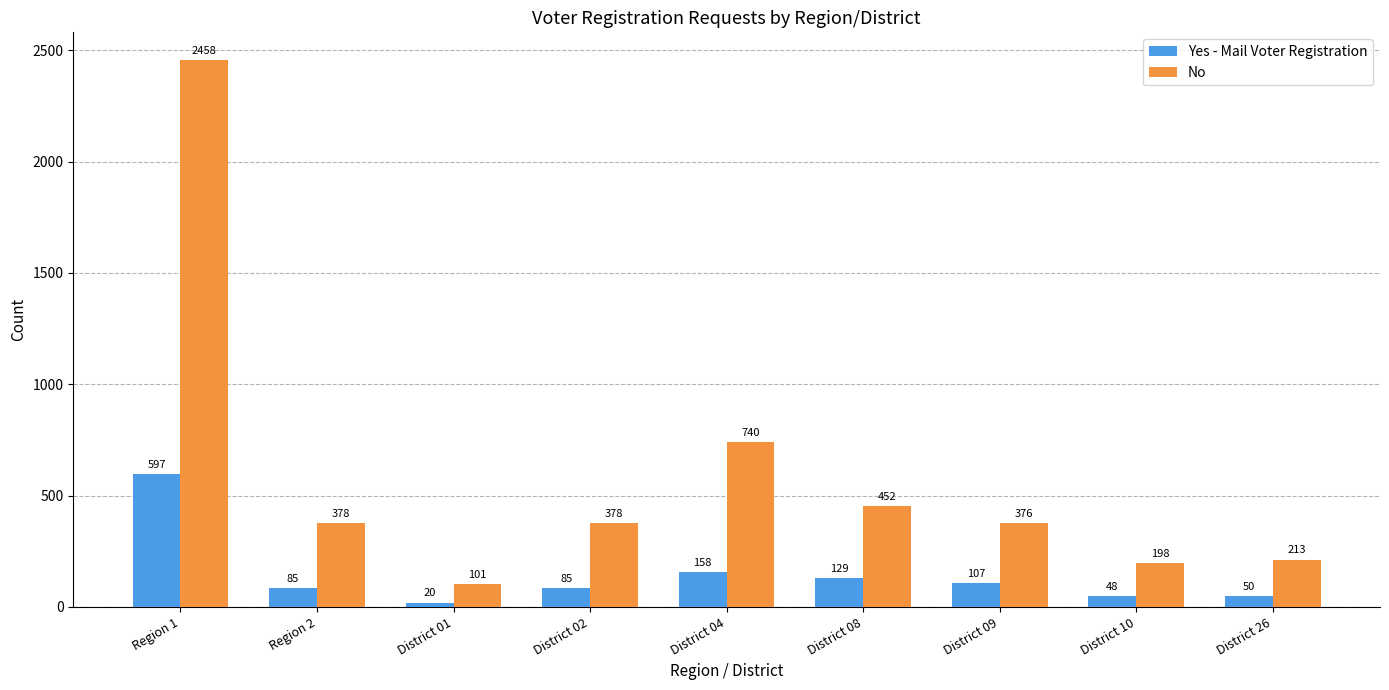

How many categories are shown in the chart?

9